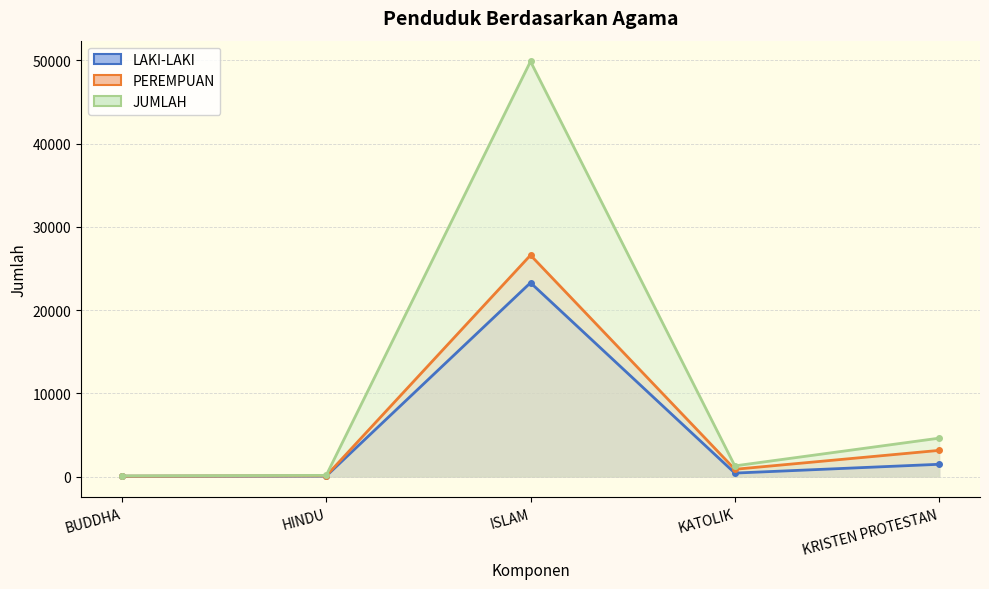

Reading left to right, what are all the values shown in this chart?

LAKI-LAKI: 34	51	23275	411	1468
PEREMPUAN: 36	82	26585	866	3137
JUMLAH: 70	133	49860	1277	4605